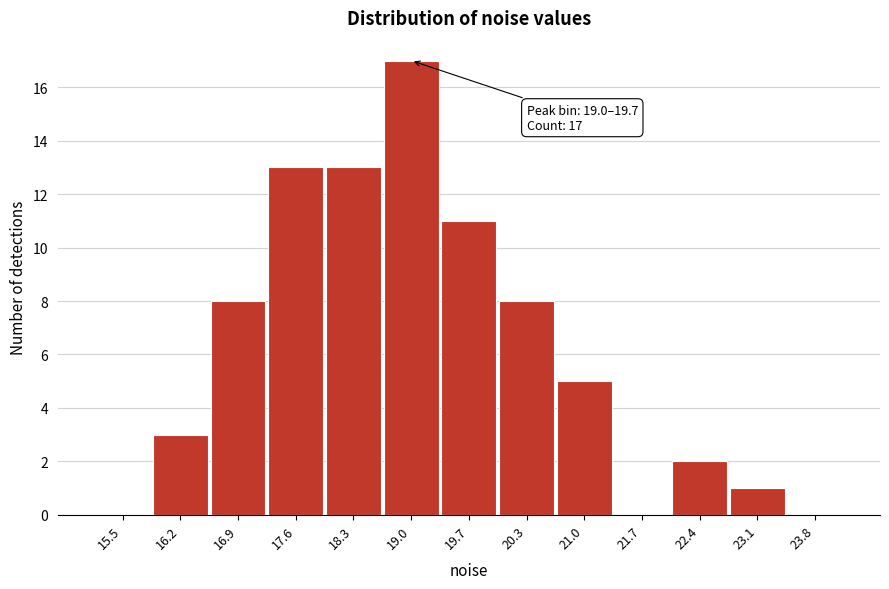

Reading right to left, extract all data points from this chart.

23.8=0	23.1=1	22.4=2	21.7=0	21.0=5	20.3=8	19.7=11	19.0=17	18.3=13	17.6=13	16.9=8	16.2=3	15.5=0